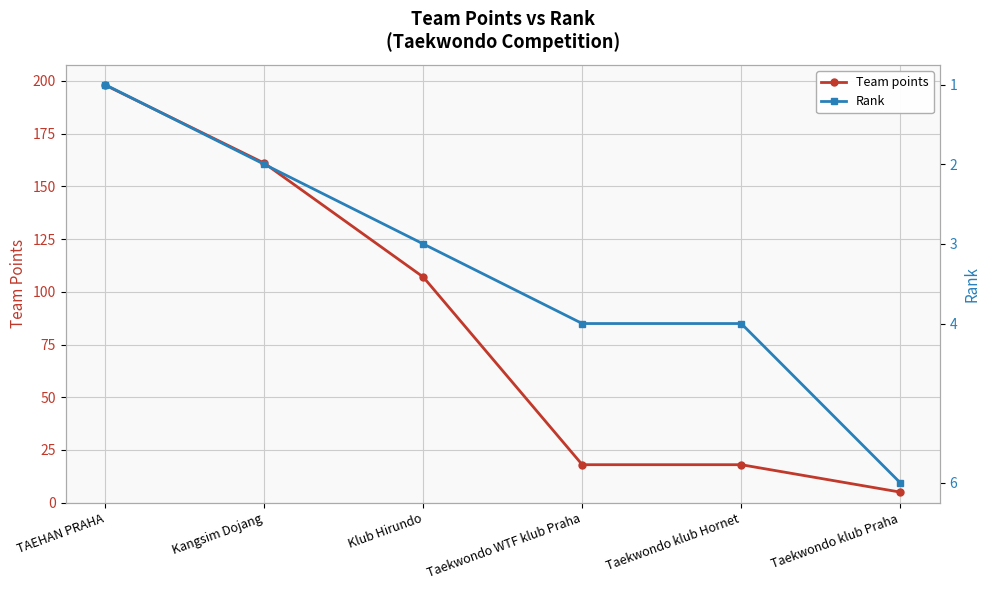

What is the difference between the second highest and minimum values in the Team points series?

156